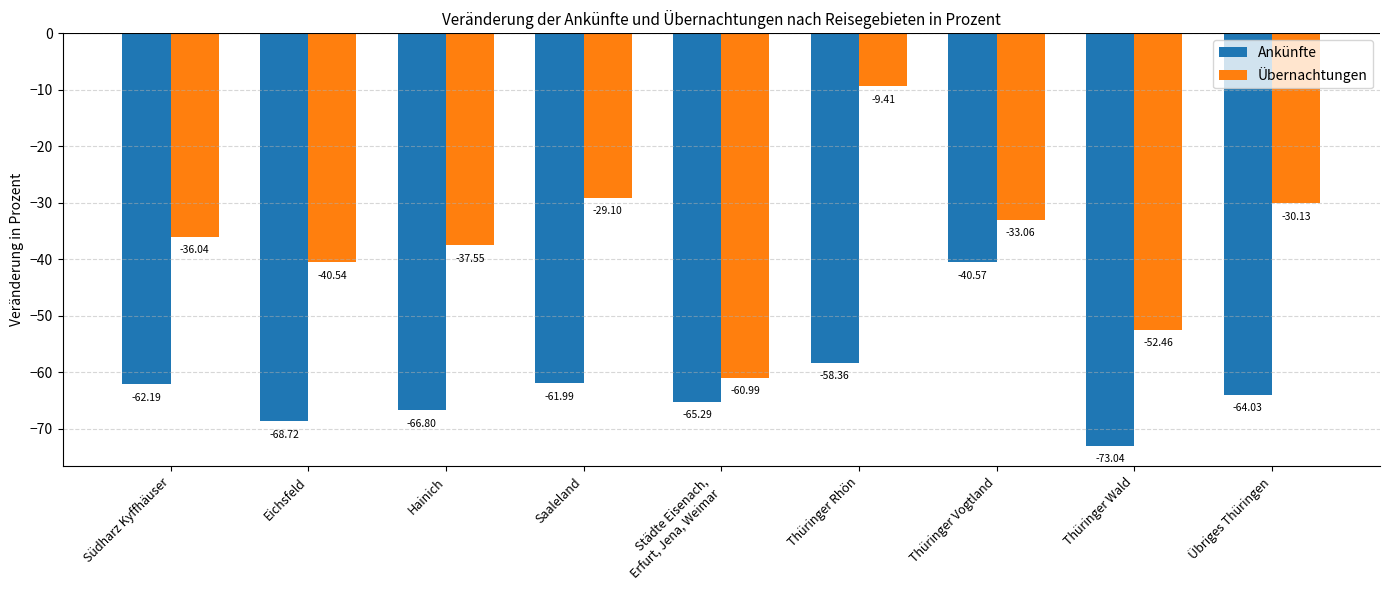

Reading left to right, list all the values displayed in this chart.

Ankünfte: -62.2	-68.7	-66.8	-62.0	-65.3	-58.4	-40.6	-73.0	-64.0
Übernachtungen: -36.0	-40.5	-37.5	-29.1	-61.0	-9.4	-33.1	-52.5	-30.1